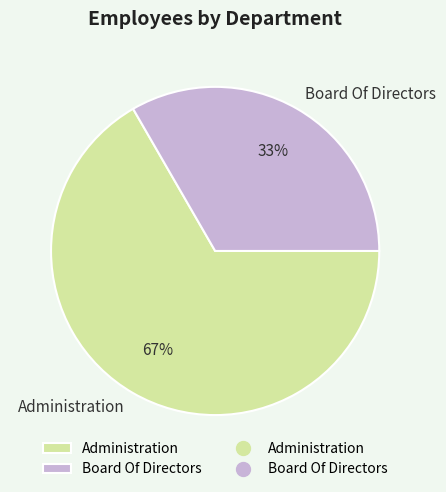

What is the ratio of the value at Board Of Directors to the value at Administration?

0.5